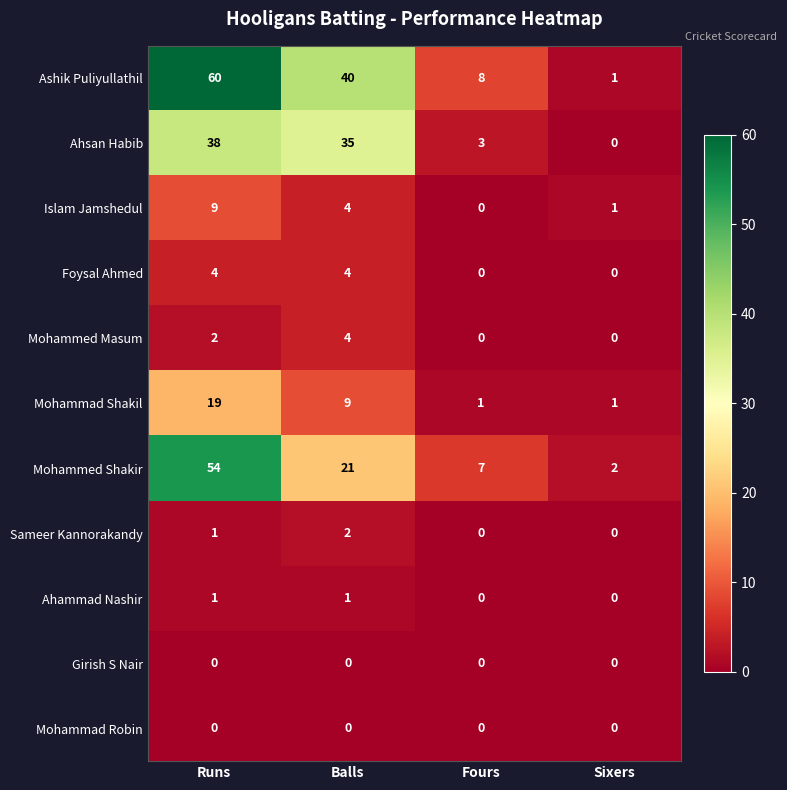

Is the value of Ashik Puliyullathil at Fours greater than the value of Ahsan Habib at Sixers?

Yes